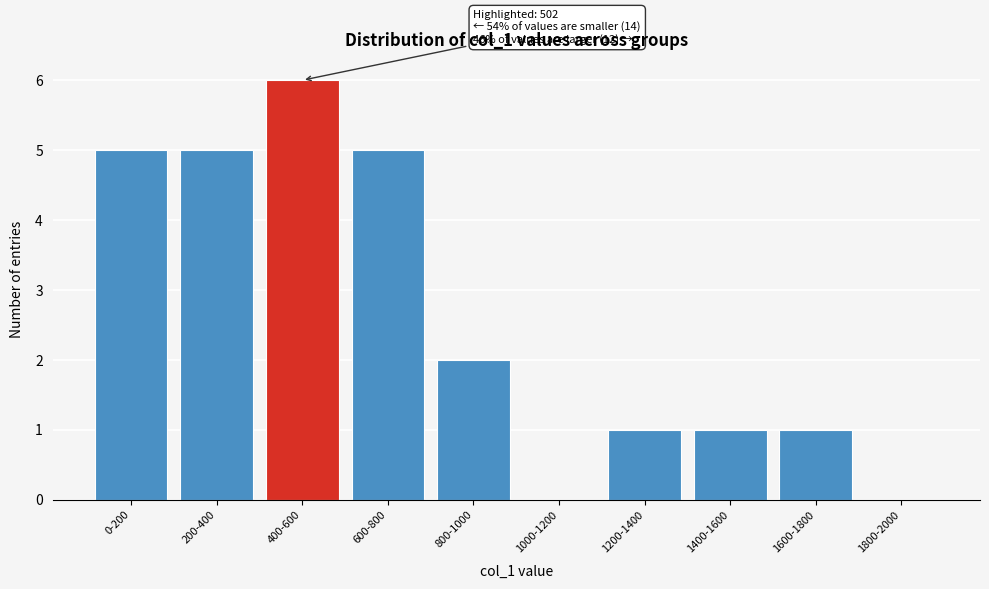

Reading left to right, list all the values displayed in this chart.

0-200=5	200-400=5	400-600=6	600-800=5	800-1000=2	1000-1200=0	1200-1400=1	1400-1600=1	1600-1800=1	1800-2000=0